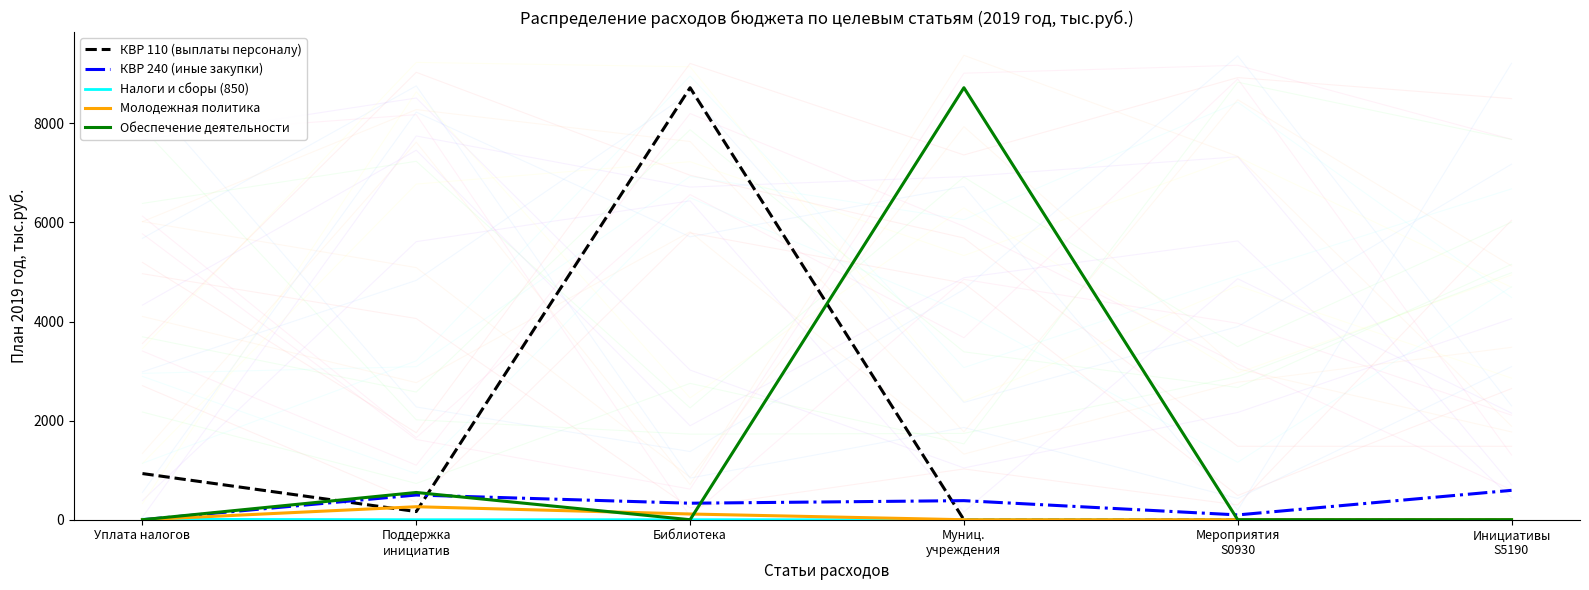

How many interior local peaks does the Обеспечение деятельности series have?

2